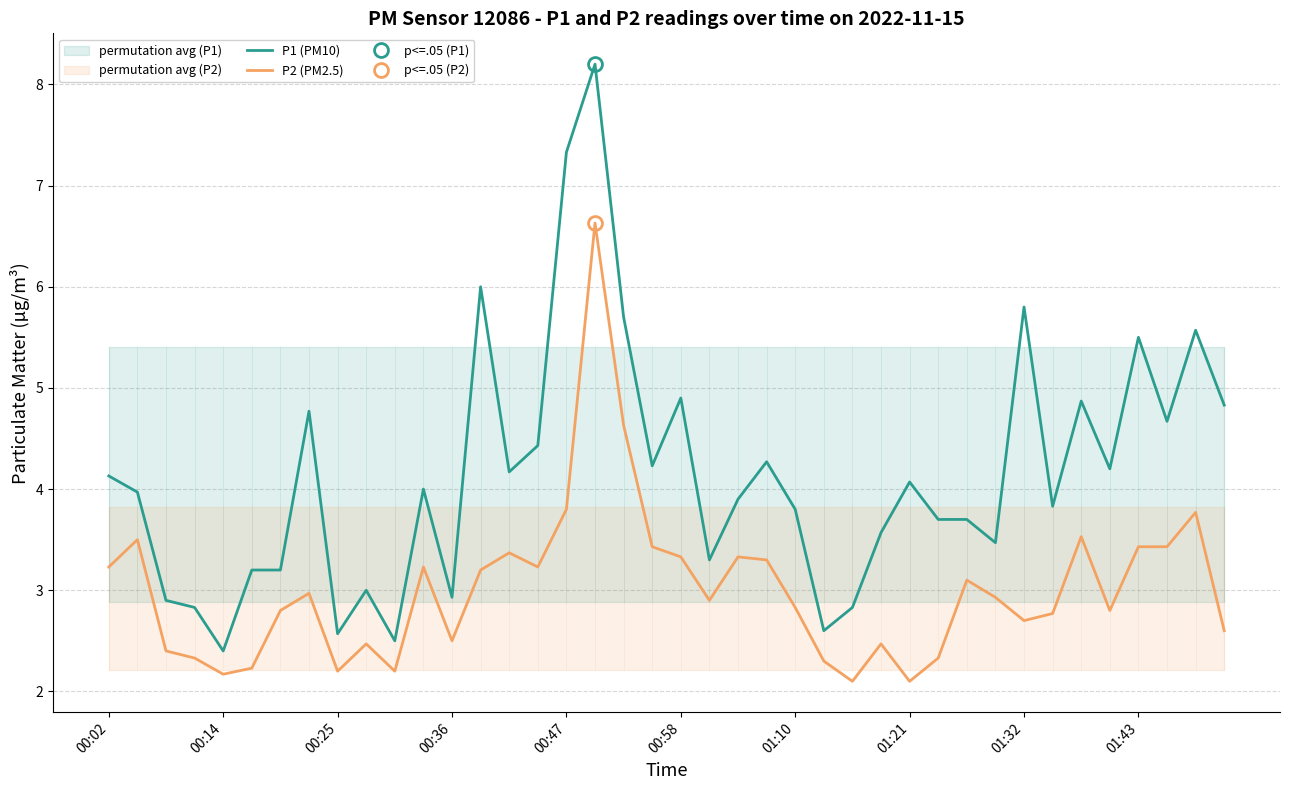

The value of P2 (PM2.5) at 23 is 1.5. True or false?

False